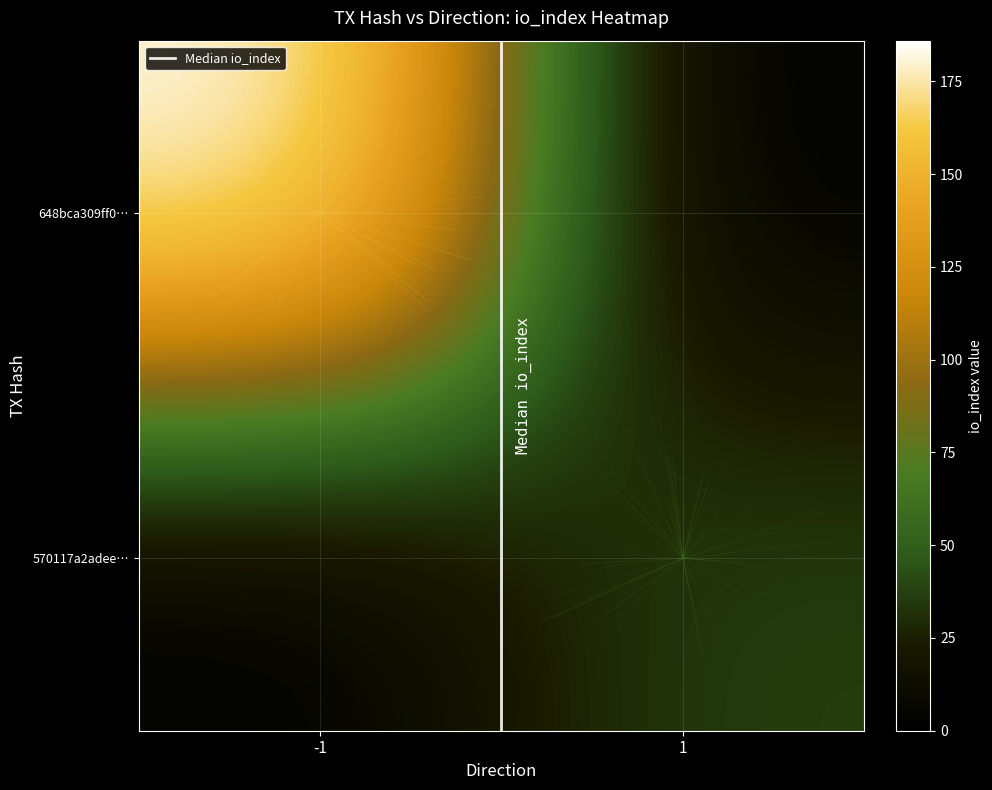

At how many categories does at least one series exceed 95?

1